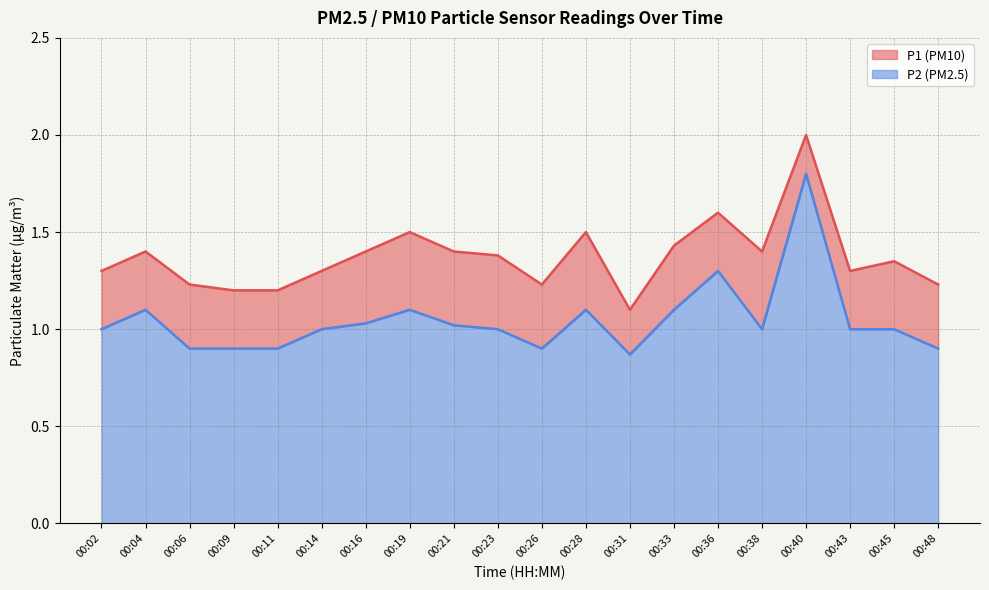

True or false: P2 and P1 cross at least once.

False